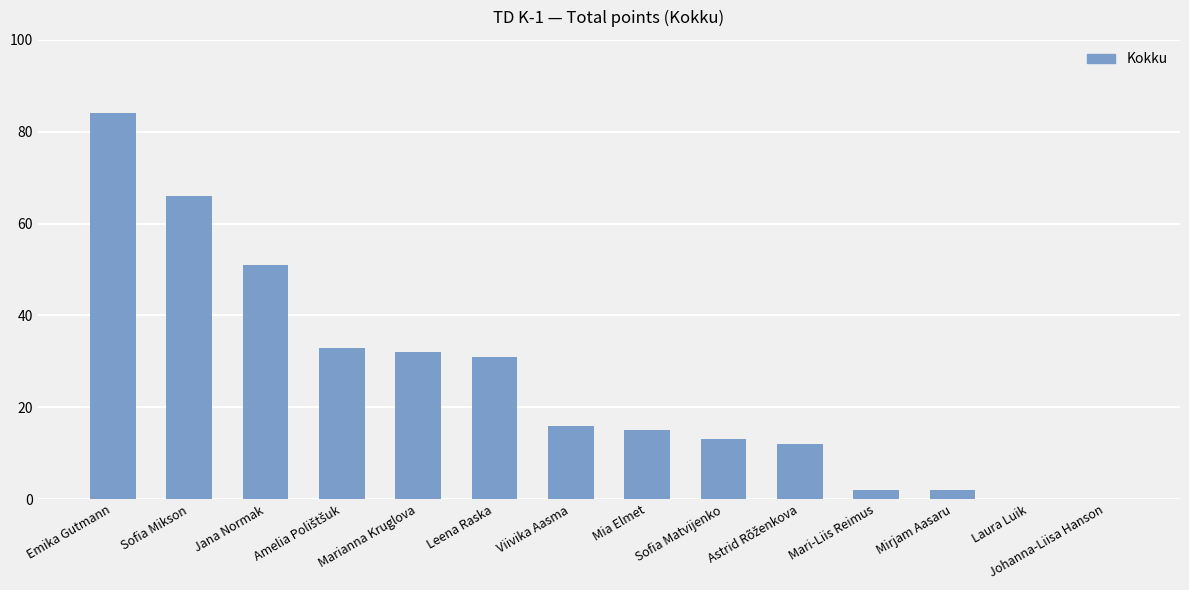

True or false: the data shows 51 at Jana Normak.

True